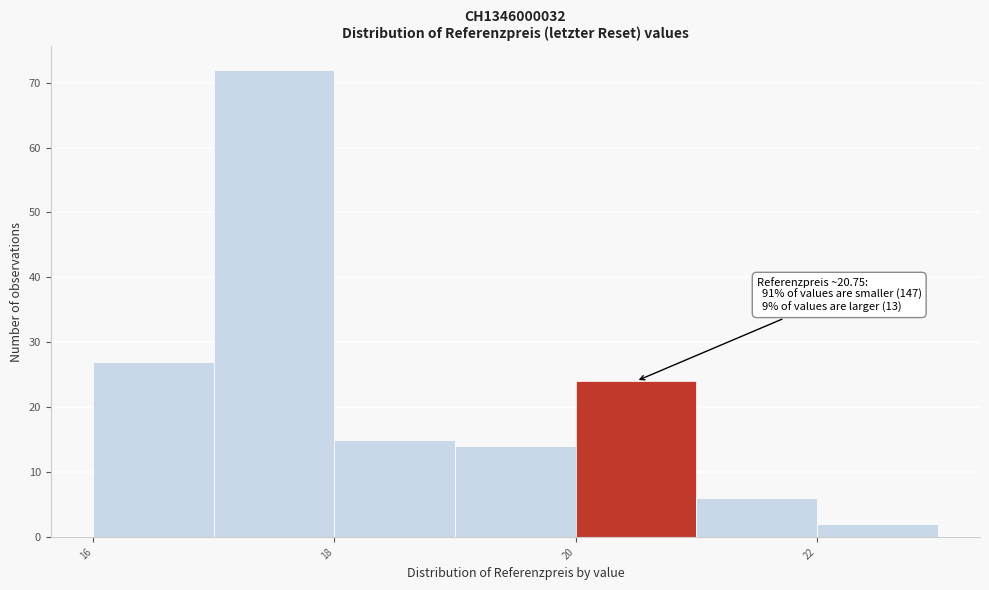

Over which range of the x-axis is the bar tallest?

17 to 18